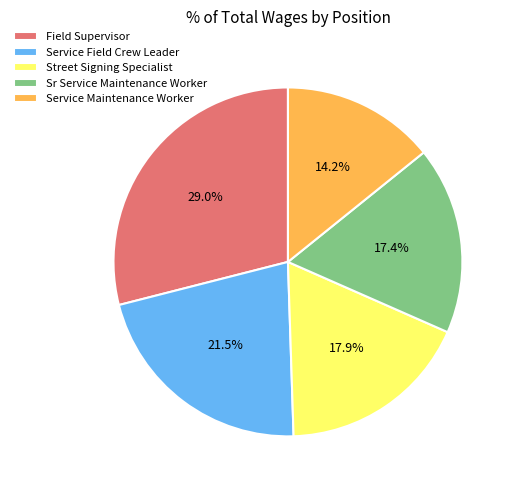

To the nearest percent, what is the difference between the largest and smallest slice percentages?

15%